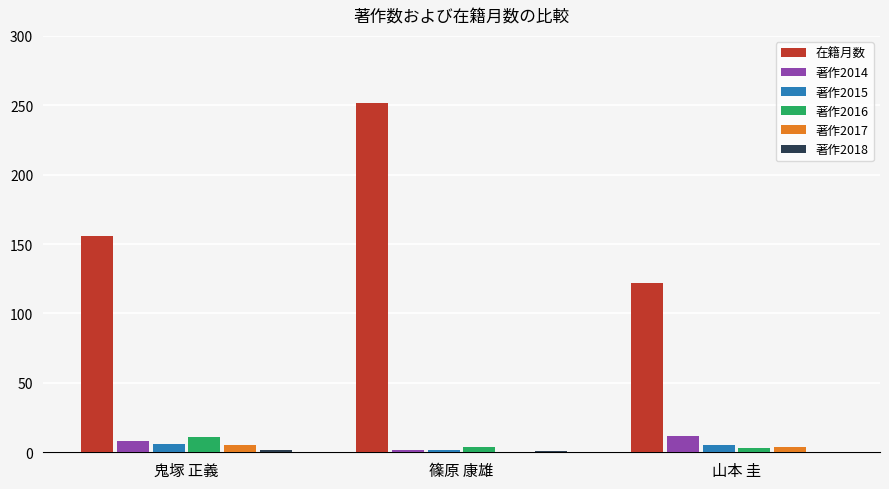

At which category is the sum across all series the highest?

篠原 康雄